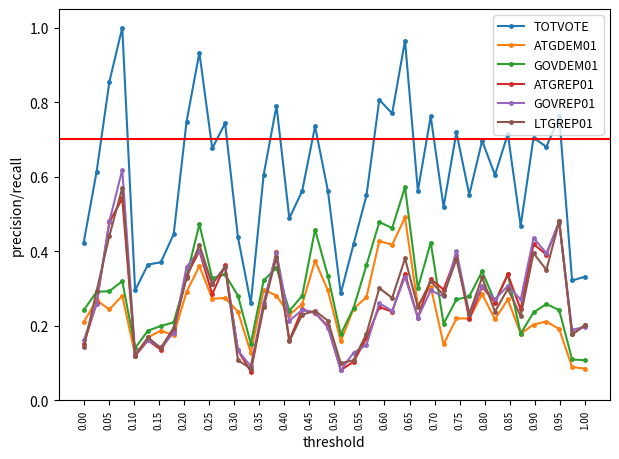

True or false: ATGREP01 has more than 2 points higher than both neighbors.

True